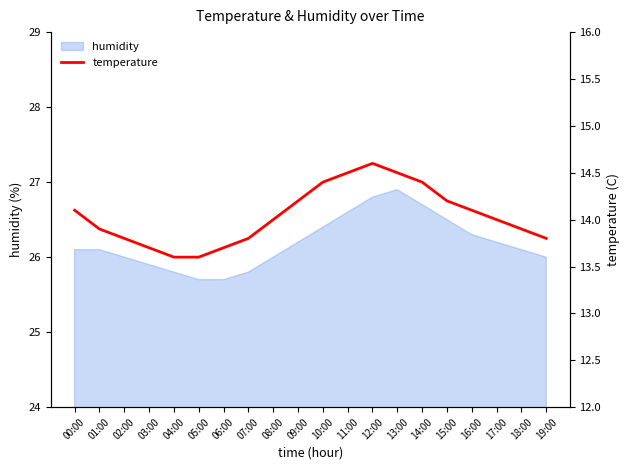

What is the sum of all values?

280.8